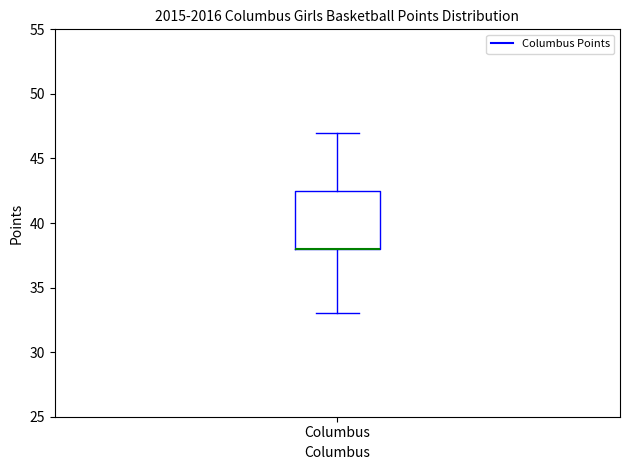

Read this box plot against the y-axis: the position of the median line, the range covered by the box, and the ends of both whiskers. The values are not printed on the chart, so give them approximately, as read against the axis.

median 38.0 (drawn on the box's lower edge), box 38.0 to 42.5, whiskers 33.0 to 47.0